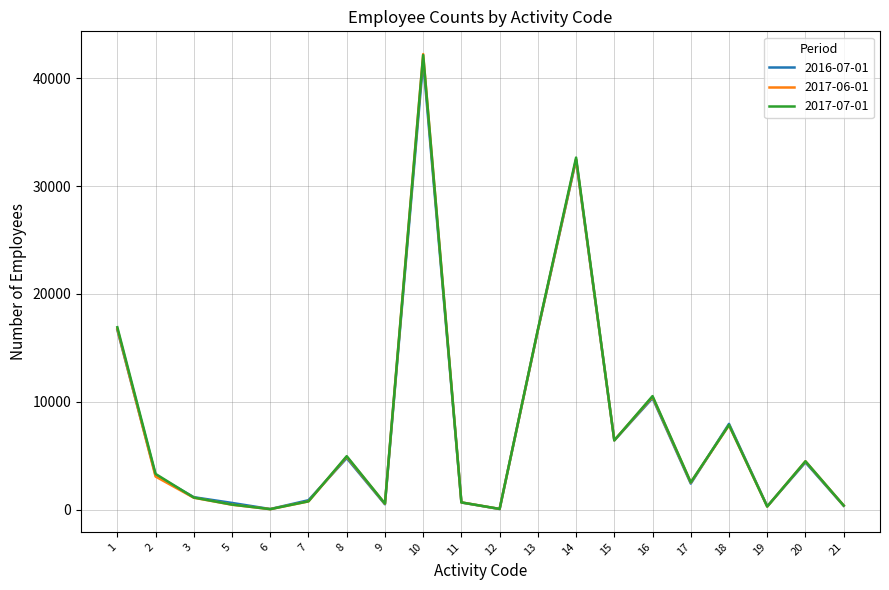

Is the value of 2017-07-01 at 16 greater than the value of 2016-07-01 at 20?

Yes